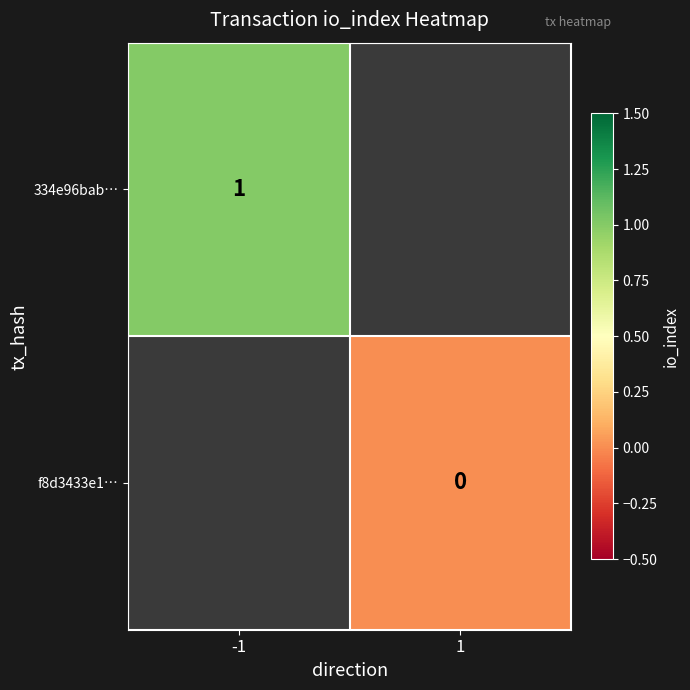

The 334e96bab… series shows 0.6 at -1. True or false?

False